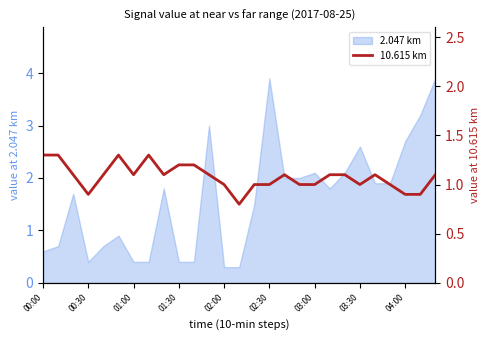

What is the value of the 26th point from the left?

0.9